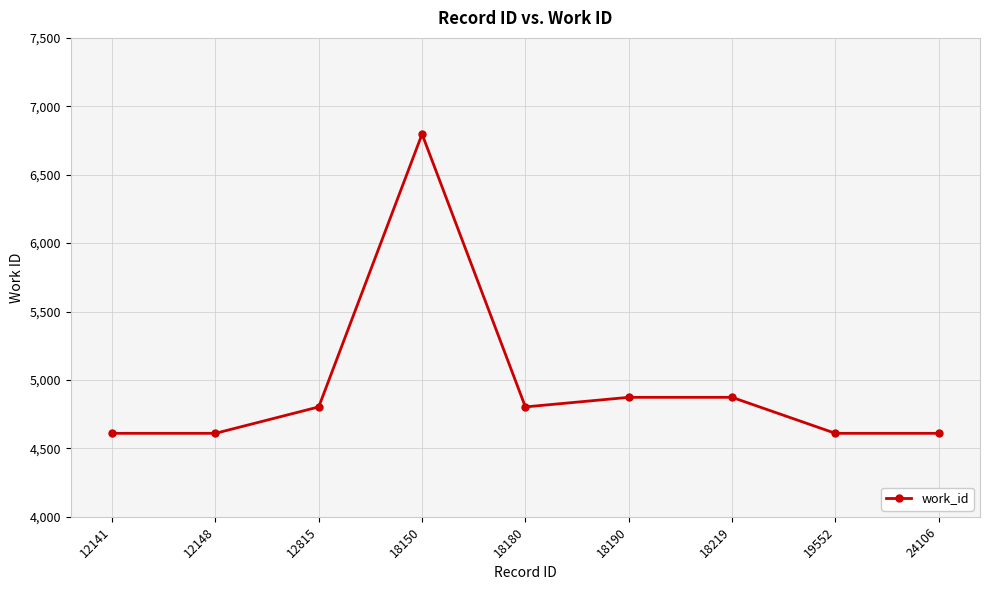

What is the difference between the second highest and second lowest values?

263